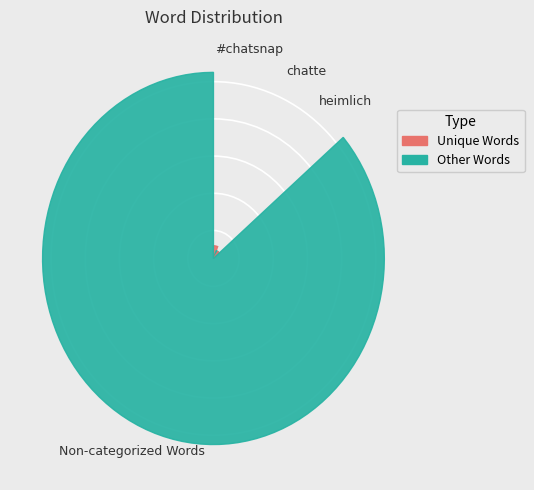

Which category has the biggest portion of the pie?

Non-categorized Words